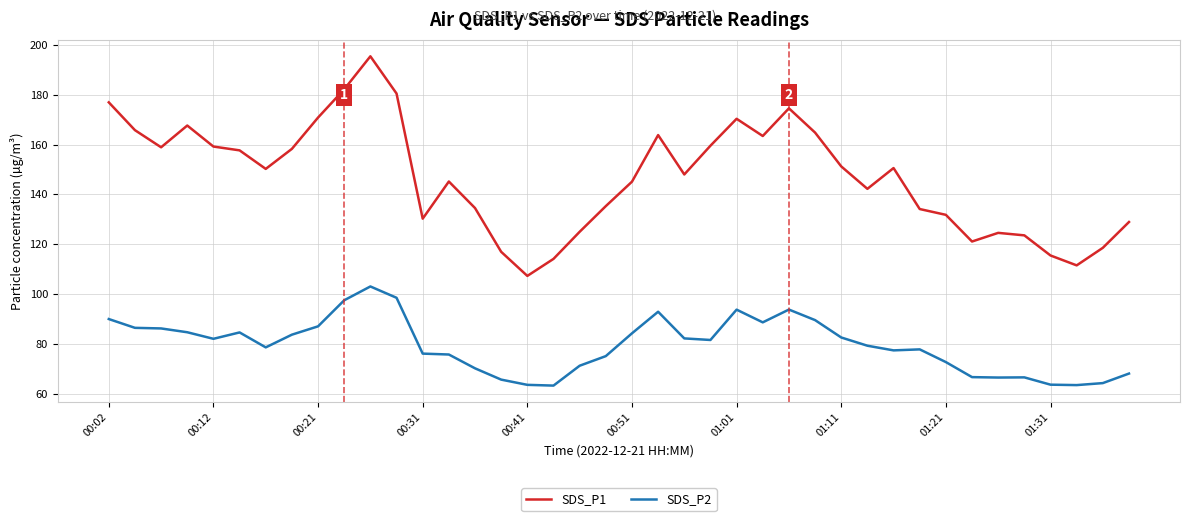

Which series has the widest spread of values?

SDS_P1